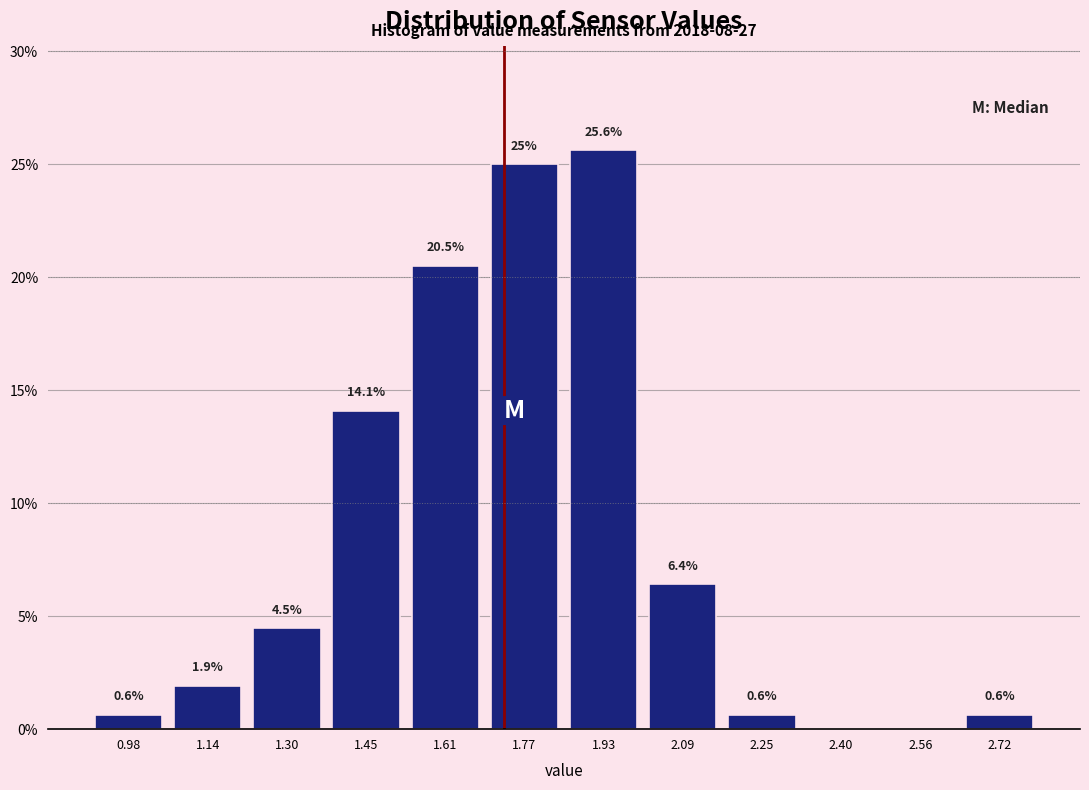

Over which range of the x-axis is the bar tallest?

1.86 to 2.00